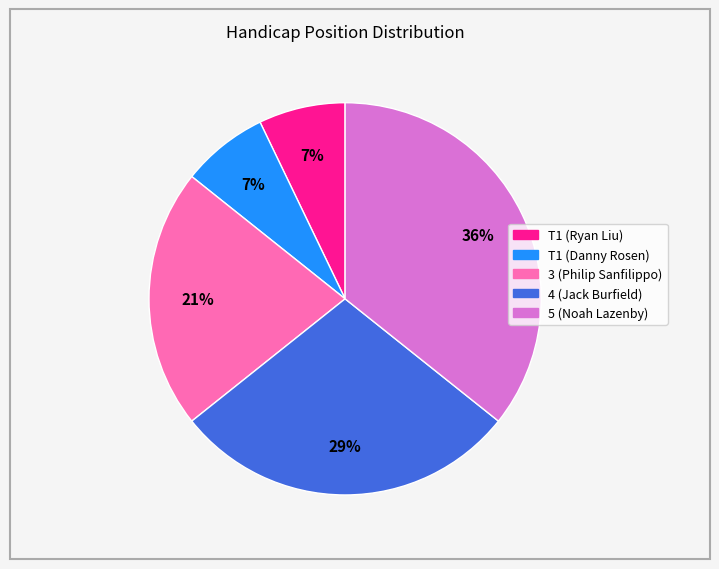

True or false: 5 (Noah Lazenby) accounts for 36% of the total.

True